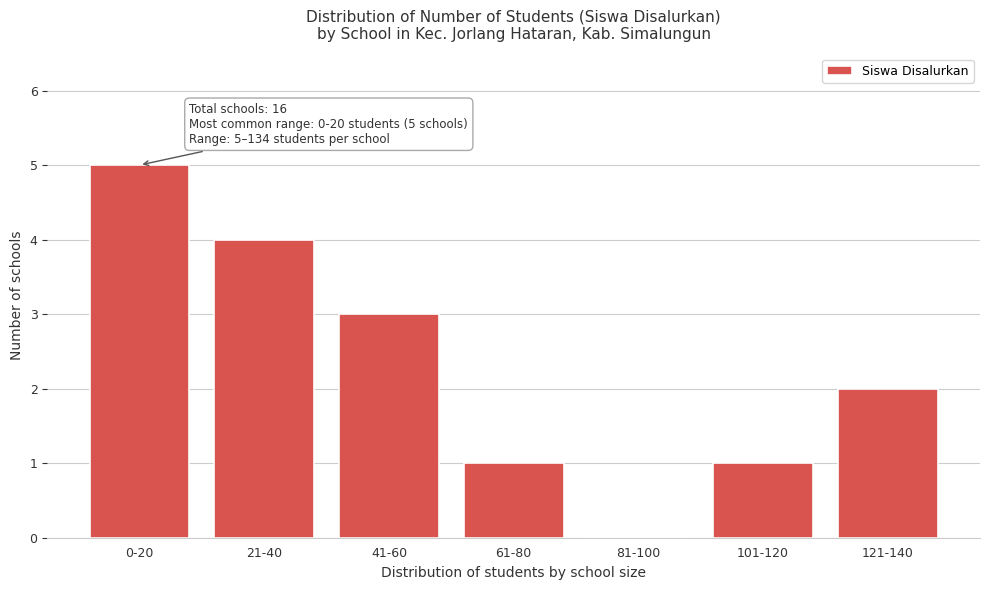

Reading right to left, what are all the values shown in this chart?

121-140=2	101-120=1	81-100=0	61-80=1	41-60=3	21-40=4	0-20=5